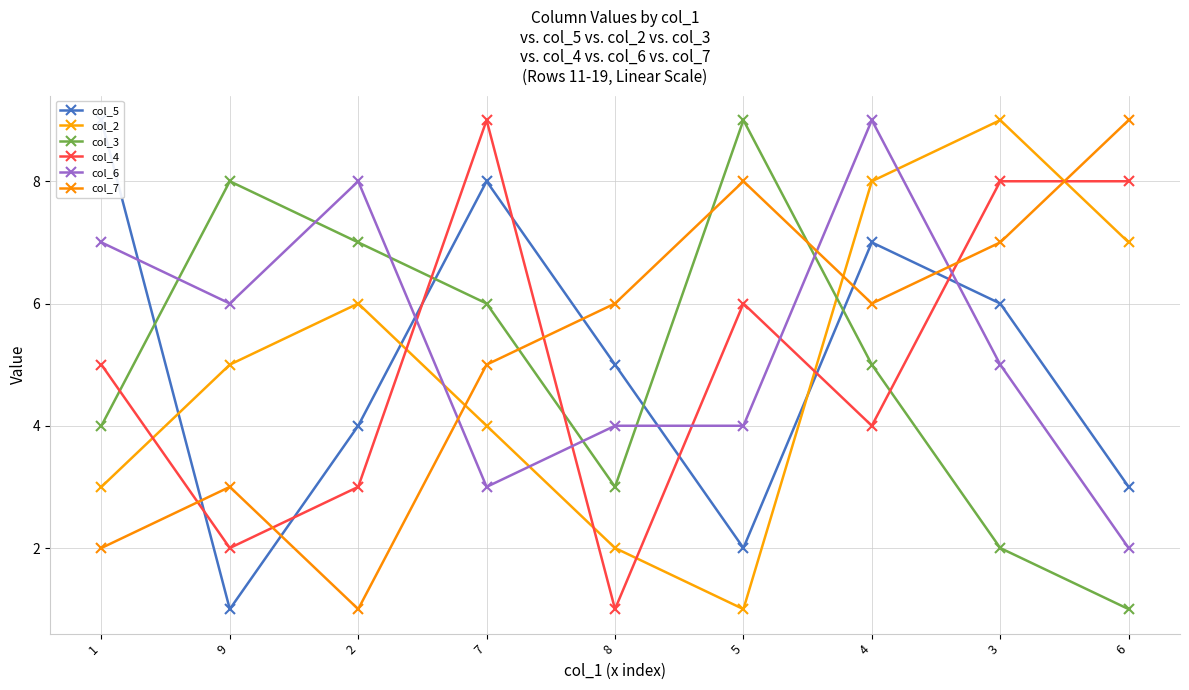

What is the label of the 3rd point from the left?

2